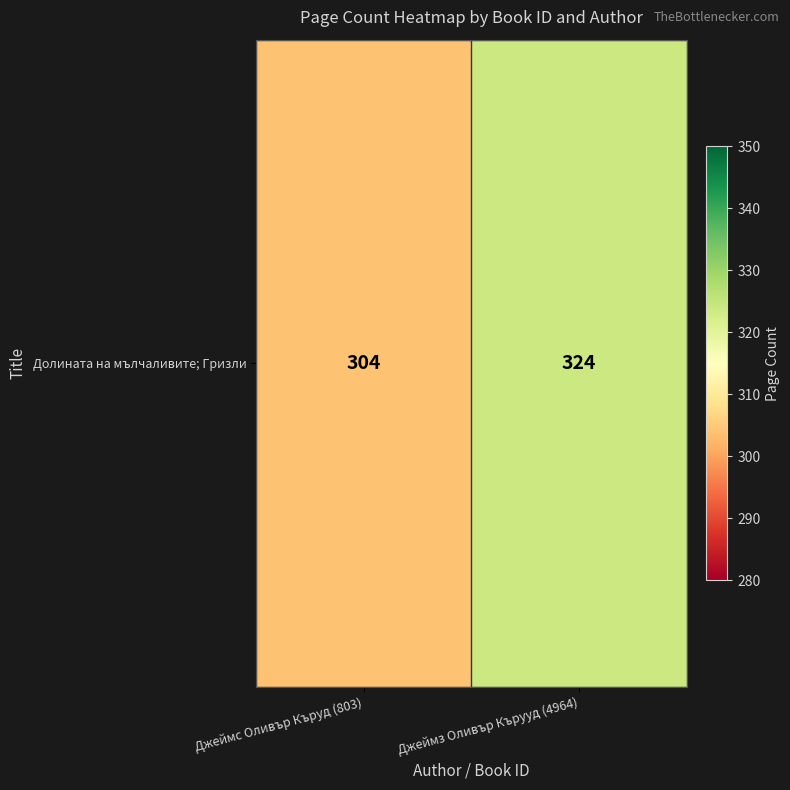

How many values are between 304 and 324?

2